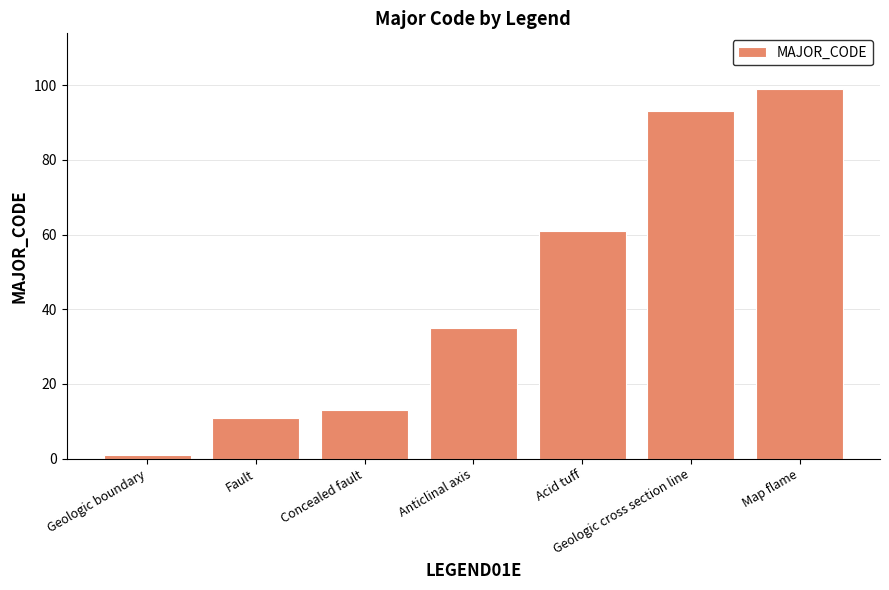

List the labels in order of value, largest first.

Map flame, Geologic cross section line, Acid tuff, Anticlinal axis, Concealed fault, Fault, Geologic boundary